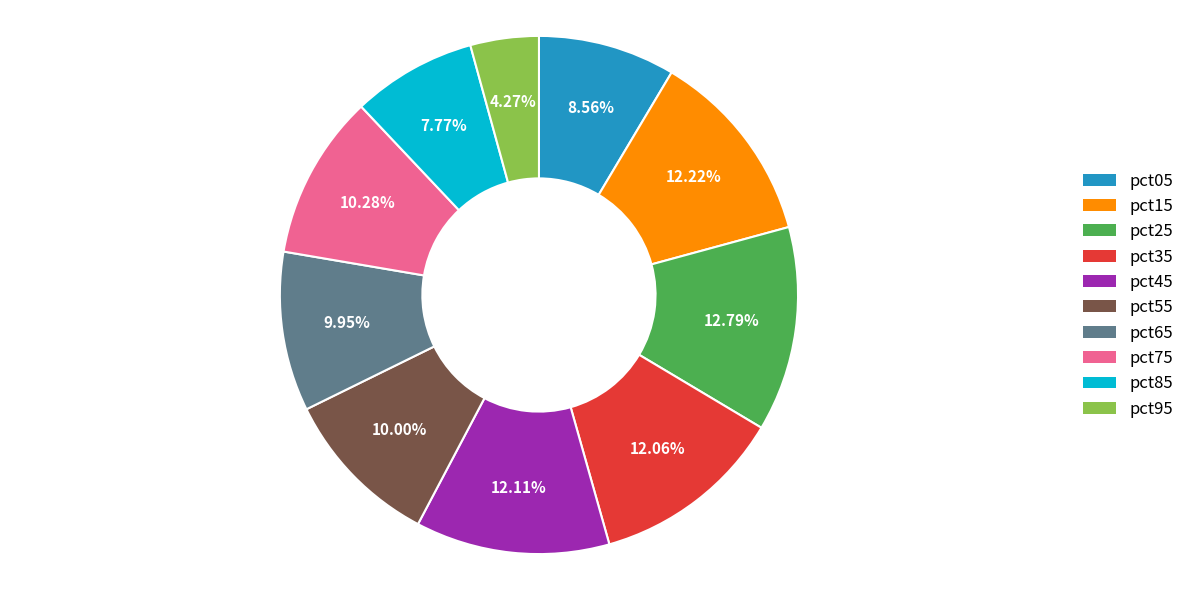

Which slice is the largest?

pct25